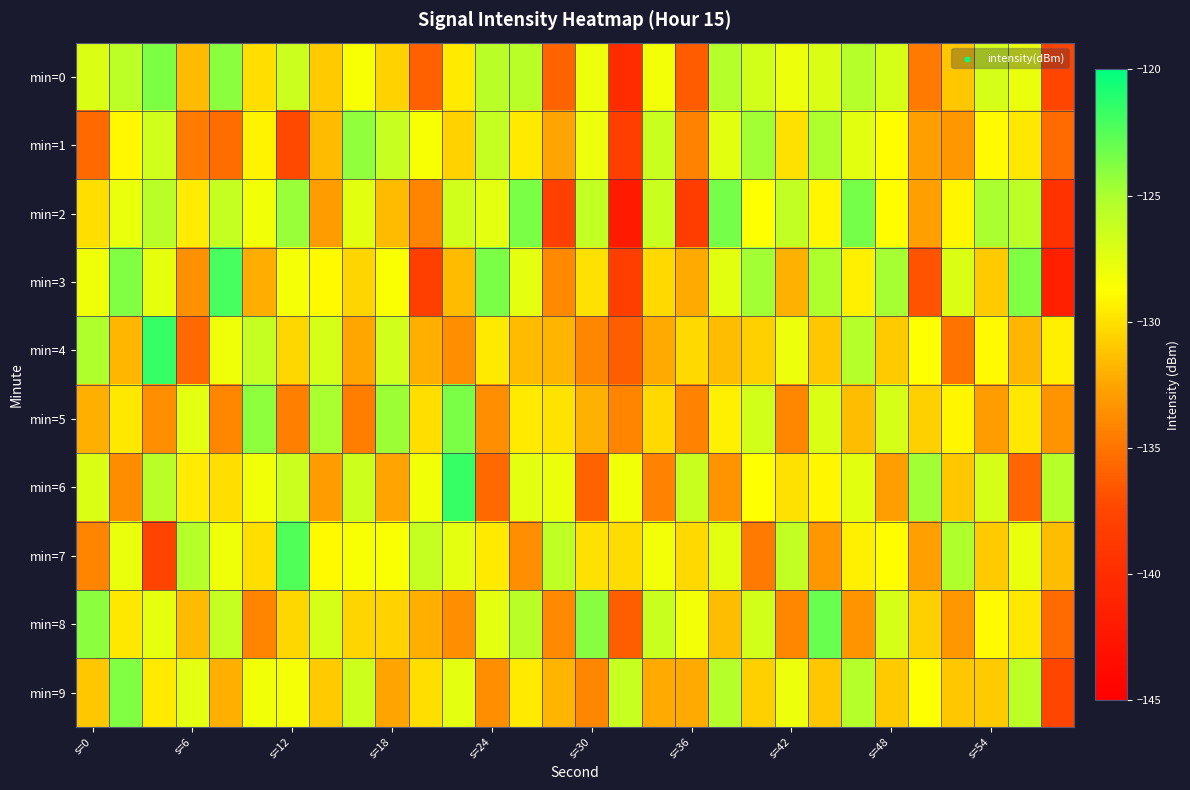

At which category is the sum across all series the highest?

23